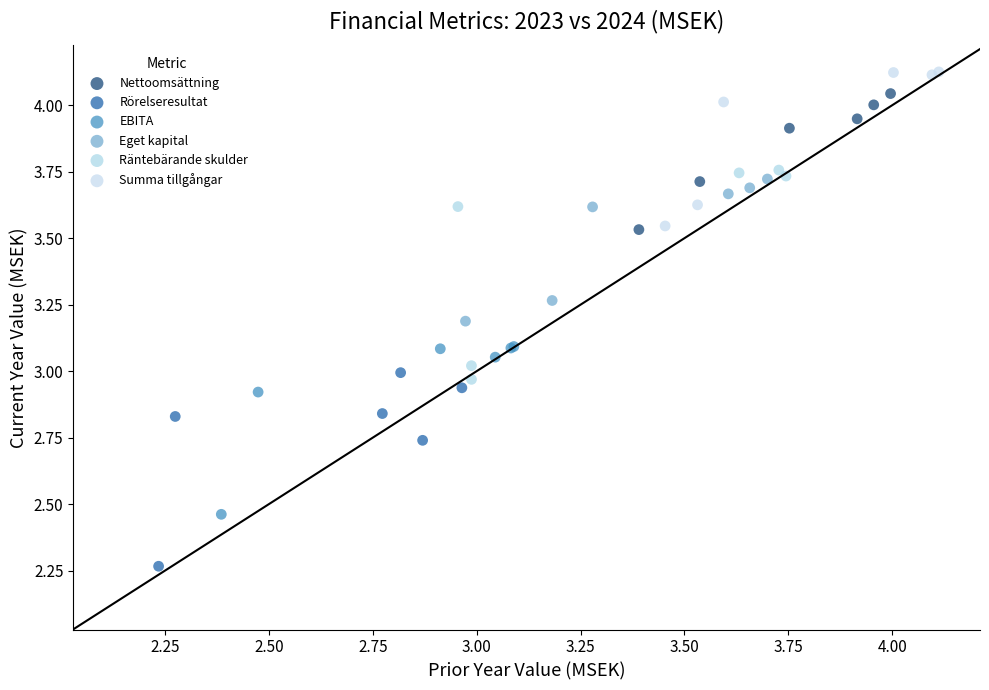

Which series has the widest spread of Y values?

Räntebärande skulder